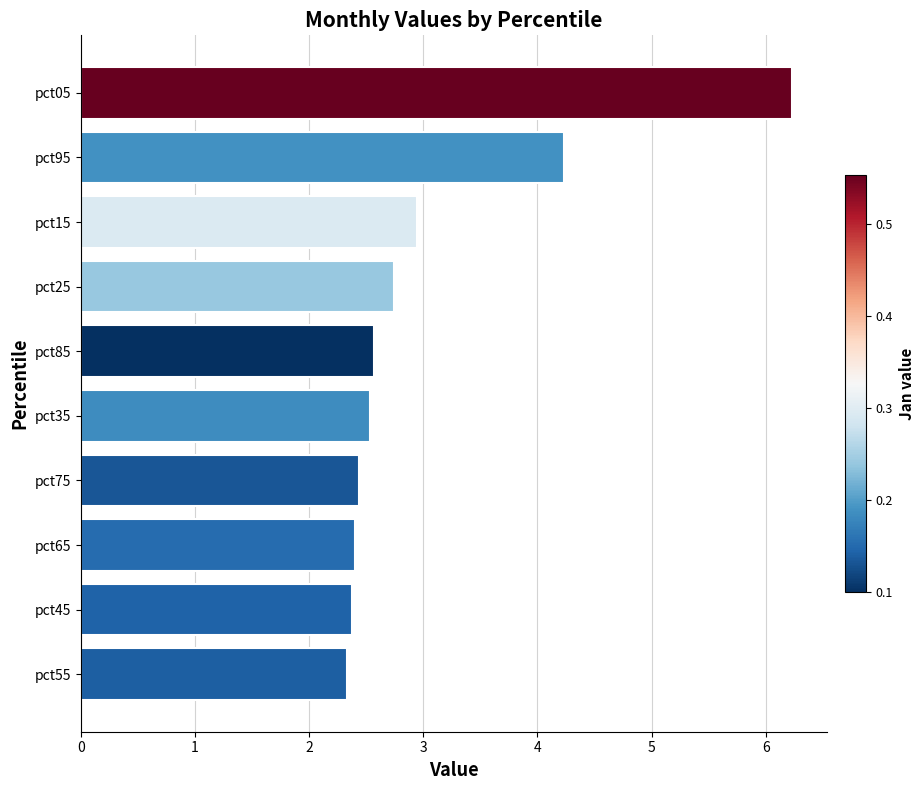

How many categories are shown in the chart?

10